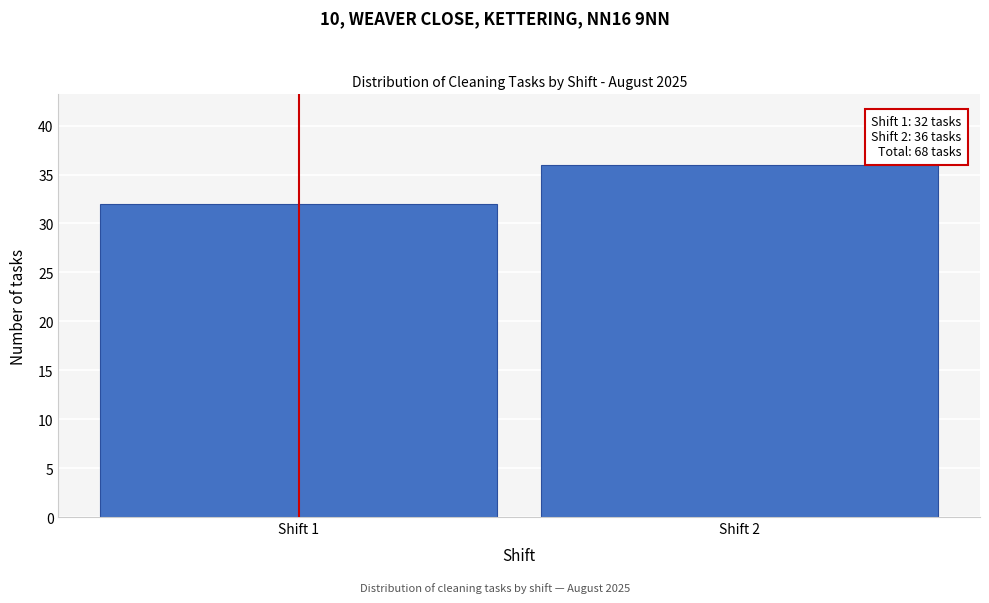

Reading left to right, list all the values displayed in this chart.

Shift 1=32	Shift 2=36